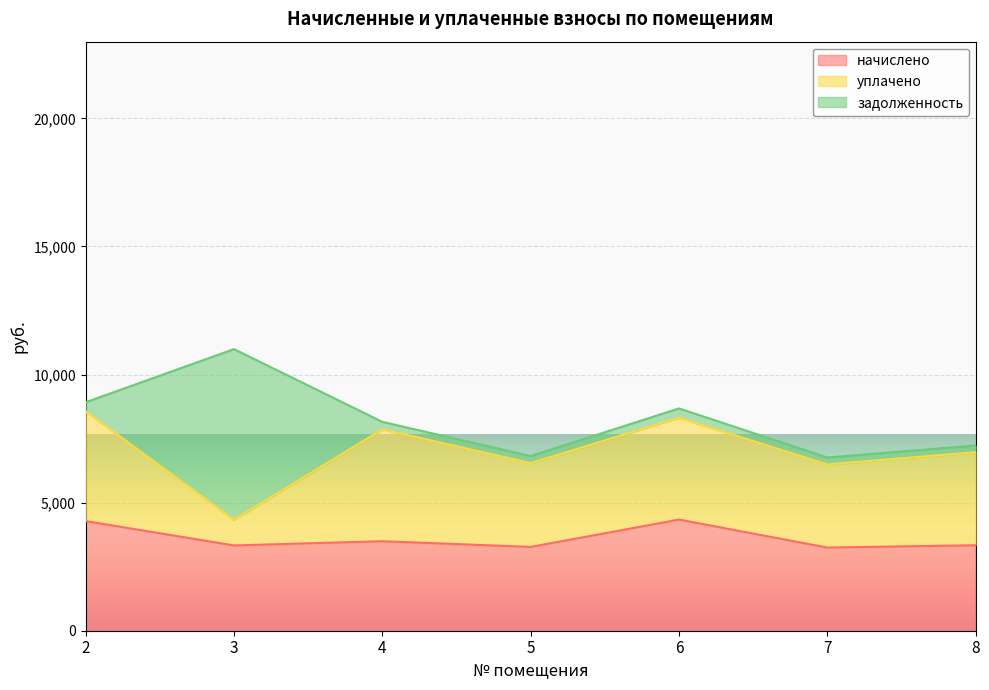

Which series has the largest total across all categories?

начислено